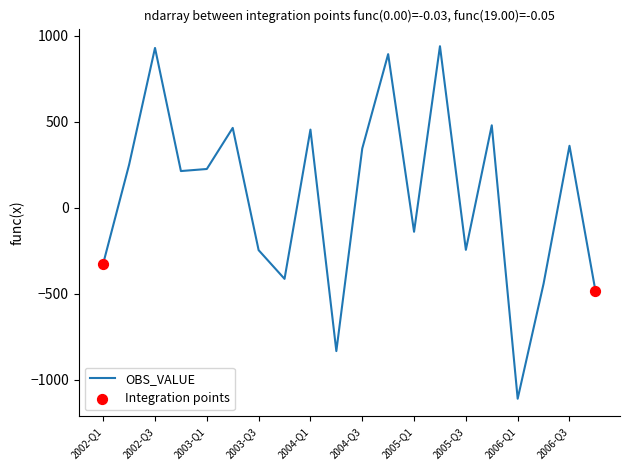

What is the smallest value displayed?

-1111